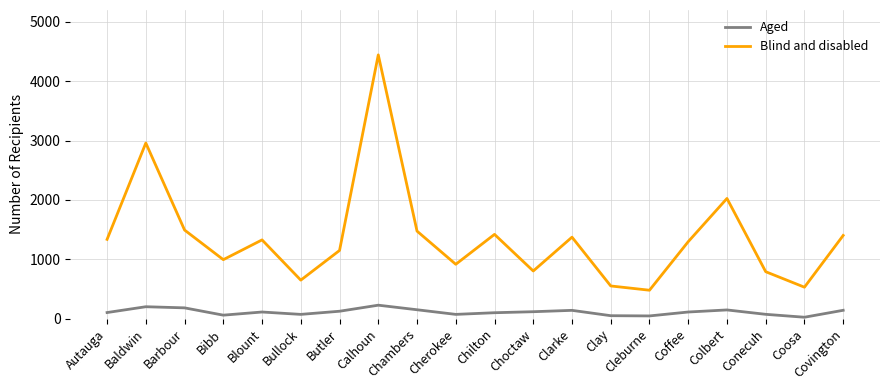

Is this an area chart (filled region under the line)?

No